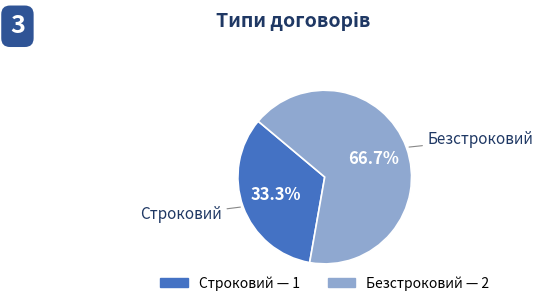

To the nearest percent, what is the difference between the Безстроковий and Строковий slice percentages?

33%